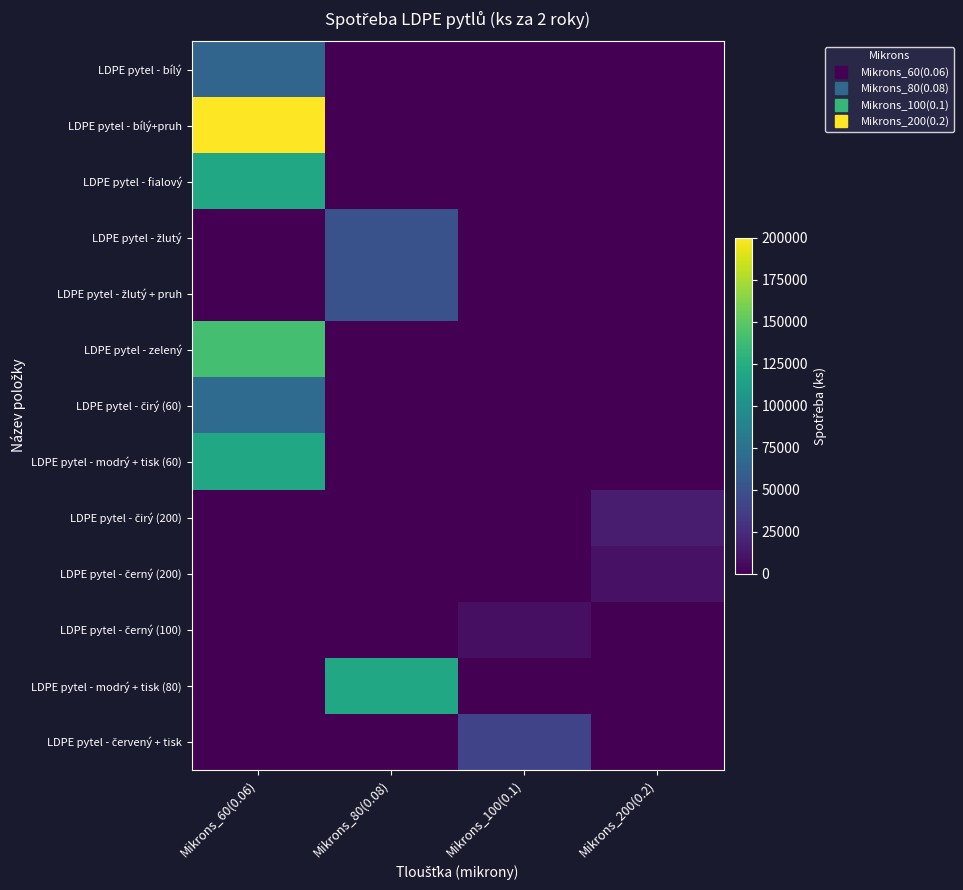

At which category is the sum across all series the highest?

Mikrons_60(0.06)